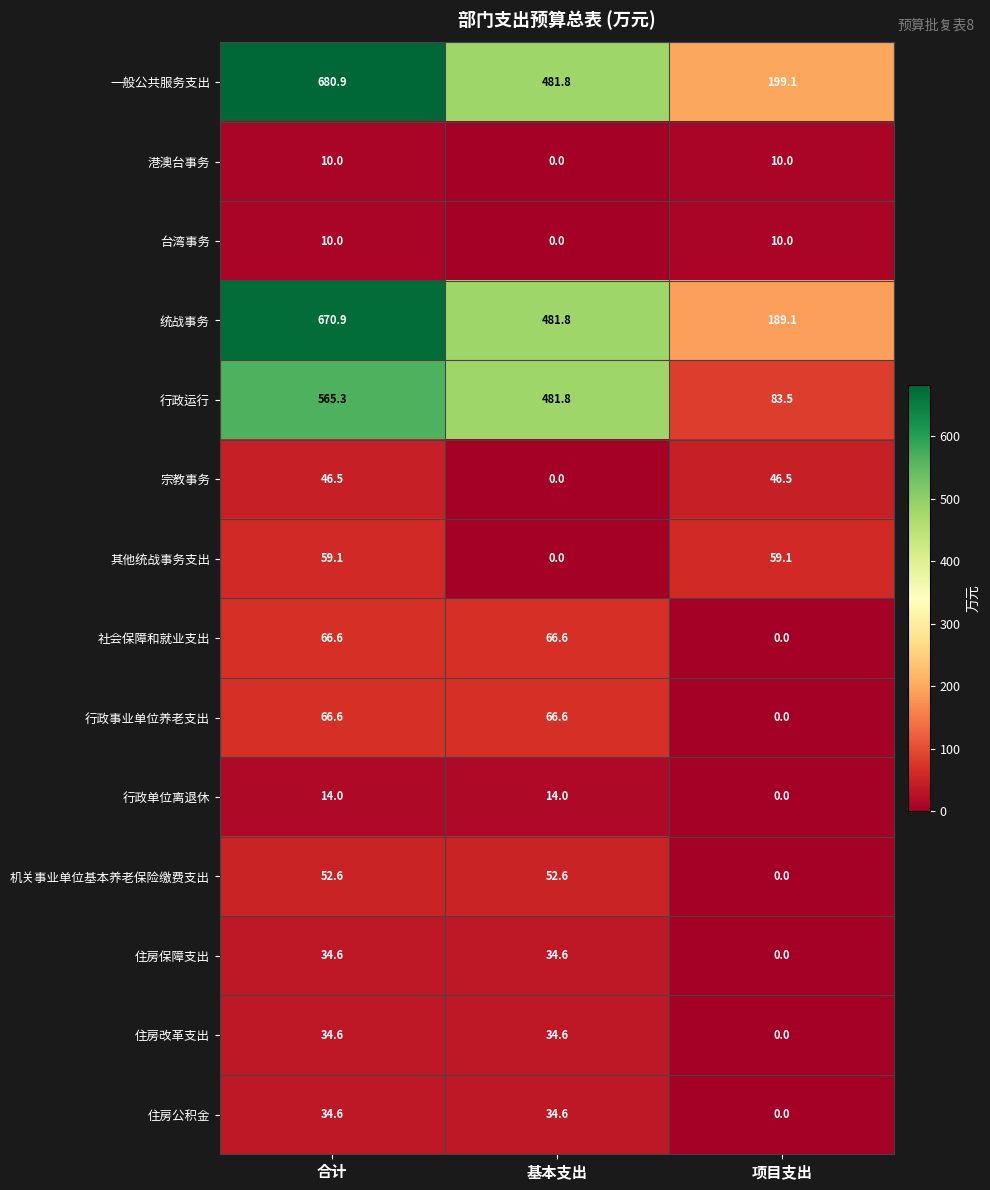

At how many categories does at least one series exceed 482?

1